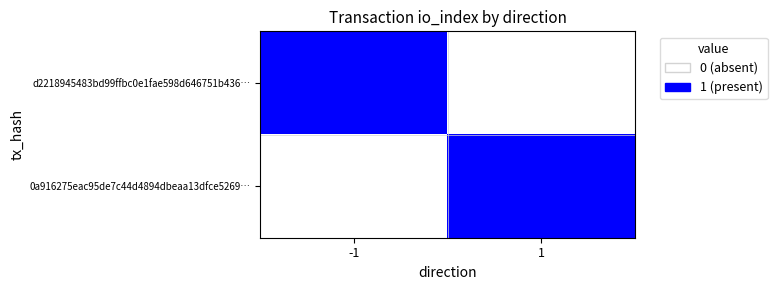

How many categories are shown in the chart?

2